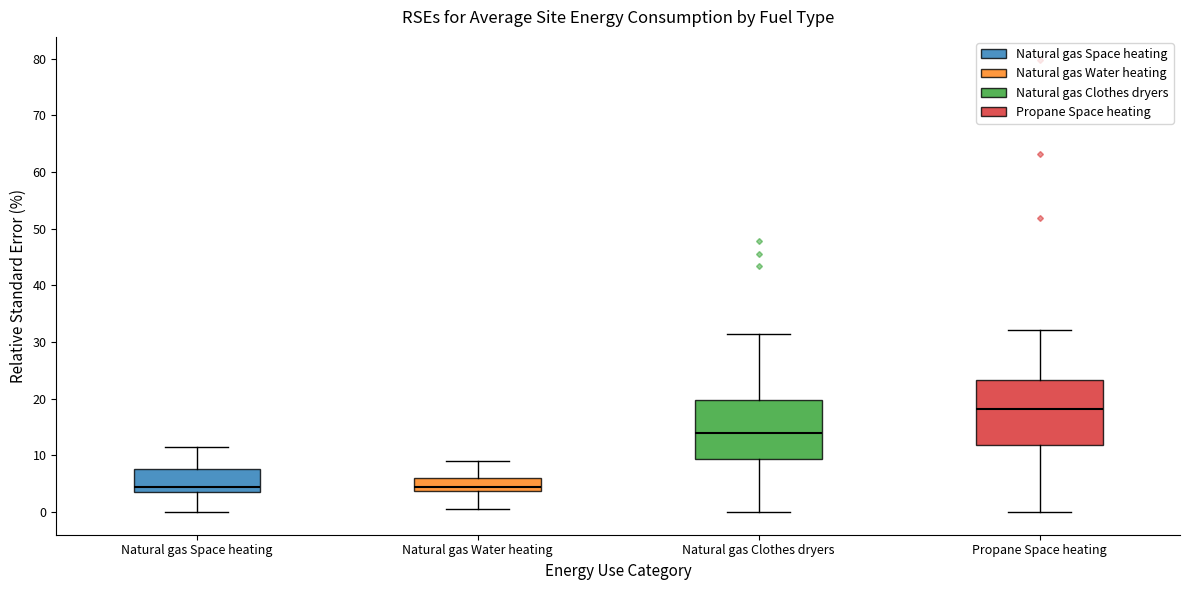

Reading left to right, read every box against the y-axis: the position of its median line, the range the box covers, and the ends of its whiskers. The values are not printed on the chart, so give them approximately, as read against the axis.

Natural gas Space heating: median 4 (just above the box's lower edge), box 4 to 8, whiskers 0 to 11
Natural gas Water heating: median 4 (just above the box's lower edge), box 4 to 6, whiskers 1 to 9
Natural gas Clothes dryers: median 14, box 9 to 20, whiskers 0 to 31
Propane Space heating: median 18, box 12 to 23, whiskers 0 to 32